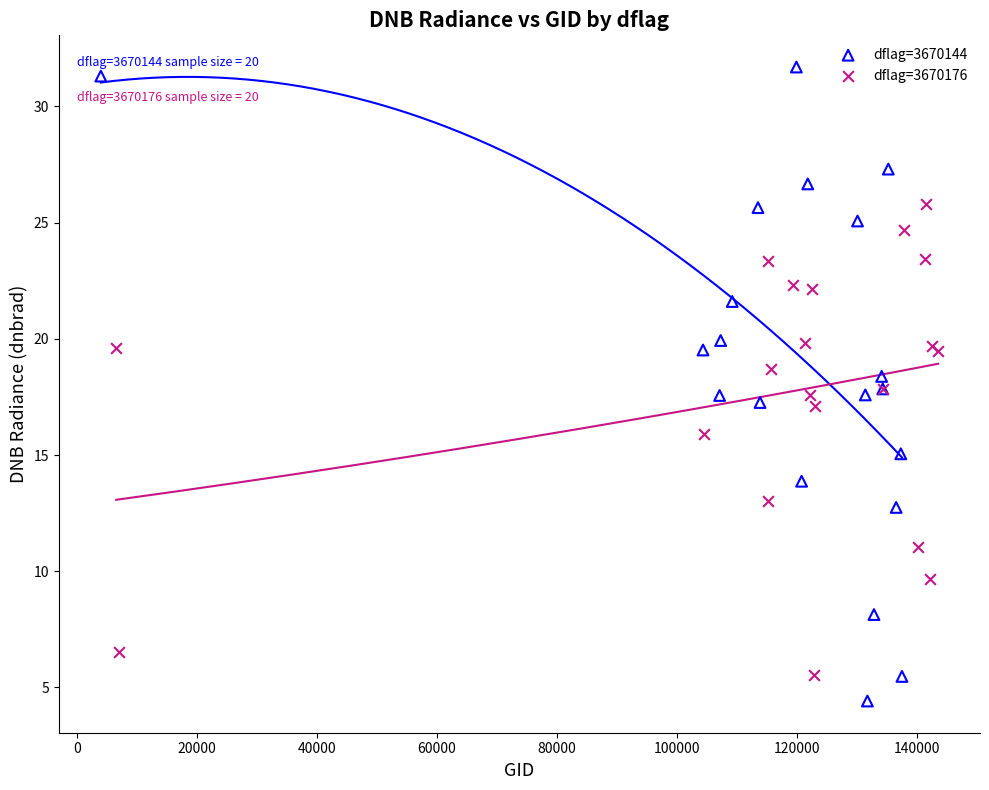

Which series contains the highest Y value?

dflag=3670144